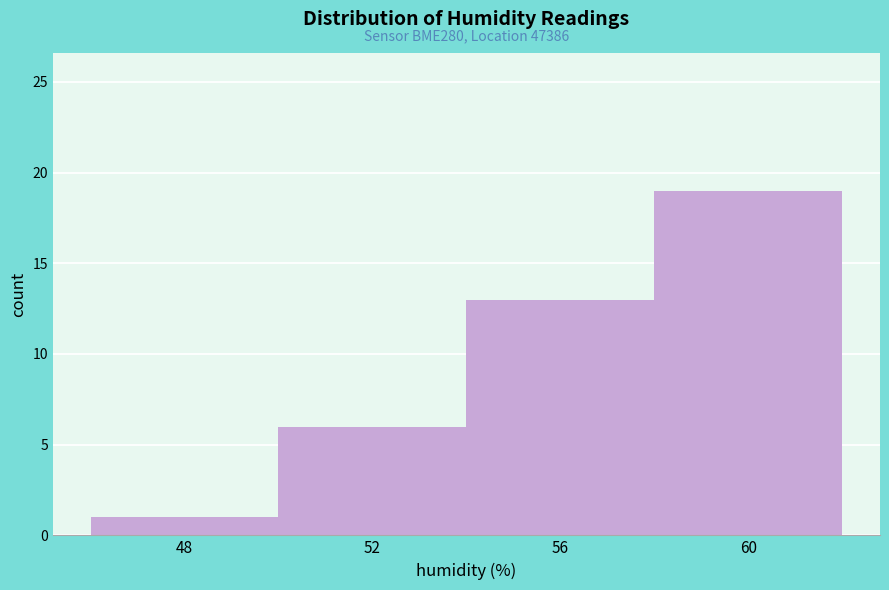

Reading right to left, extract all data points from this chart.

60=19	56=13	52=6	48=1